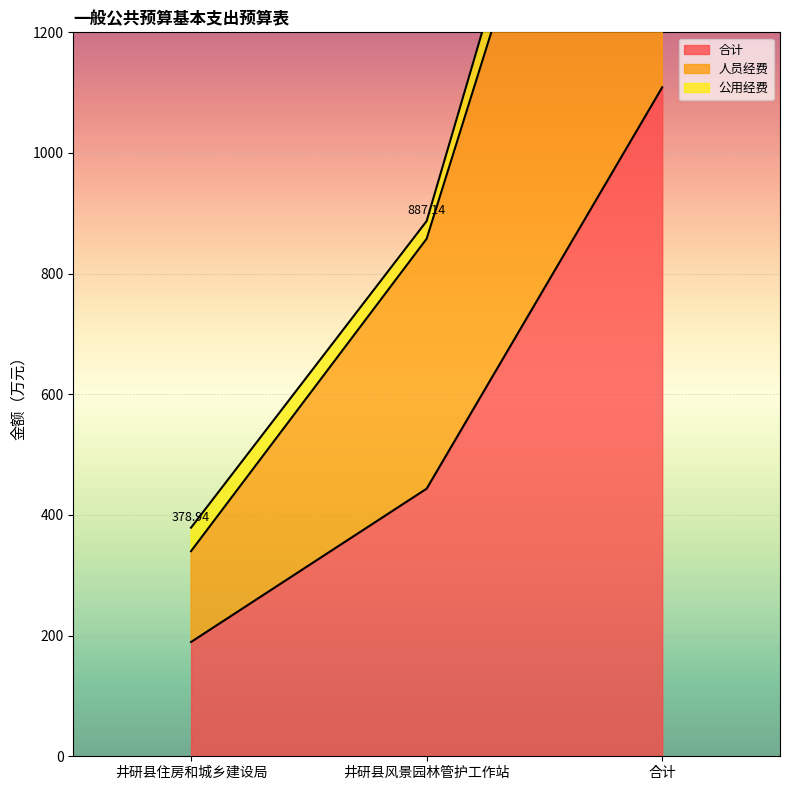

What is the difference between the maximum and second lowest values in the 合计 series?

665.3